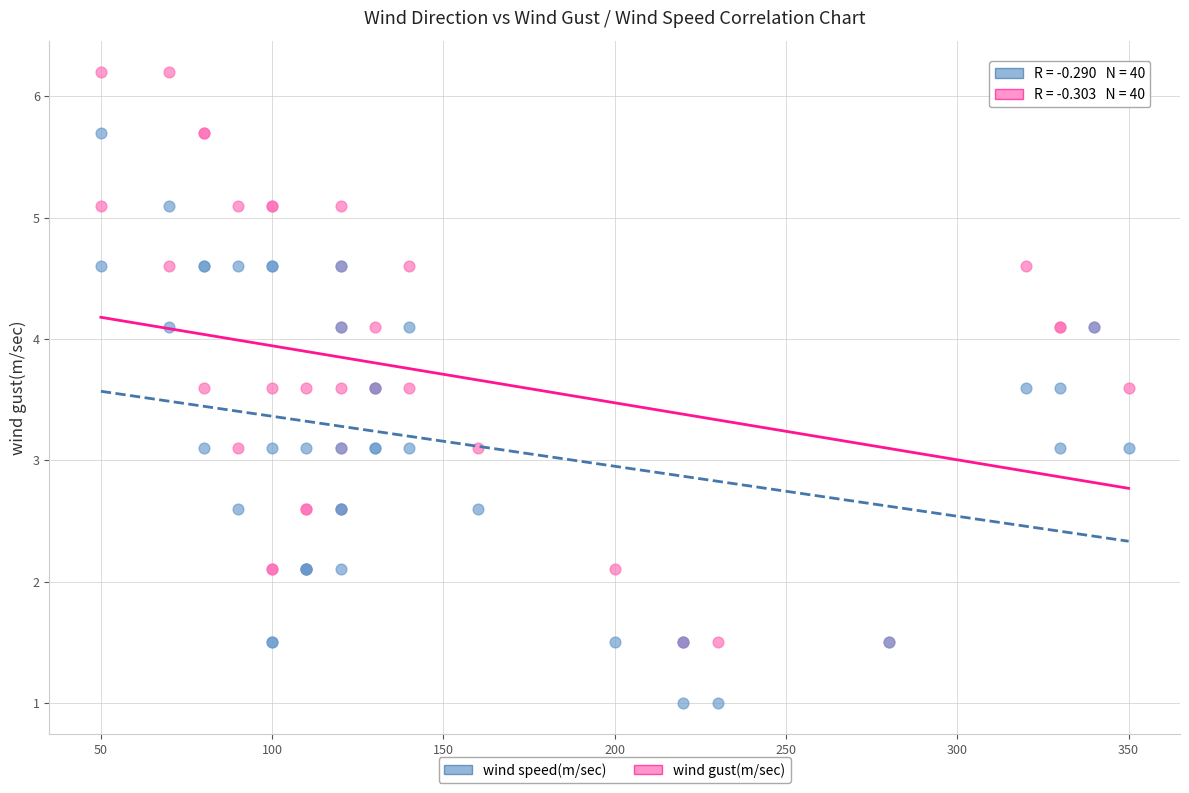

Which series reaches the maximum Y coordinate?

wind gust(m/sec)